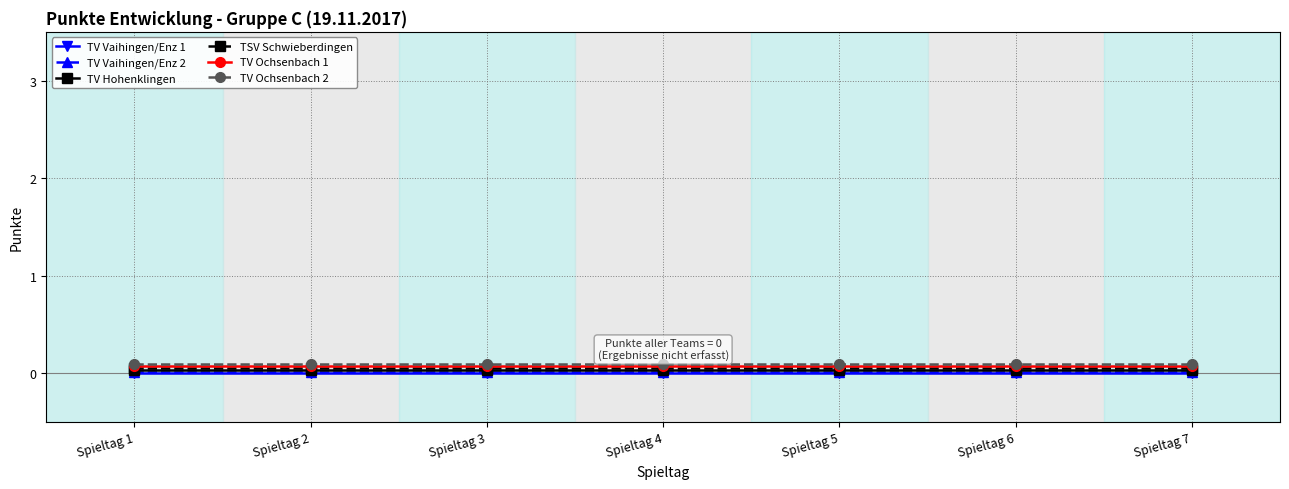

True or false: TV Ochsenbach 2 and TSV Schwieberdingen cross at least once.

False